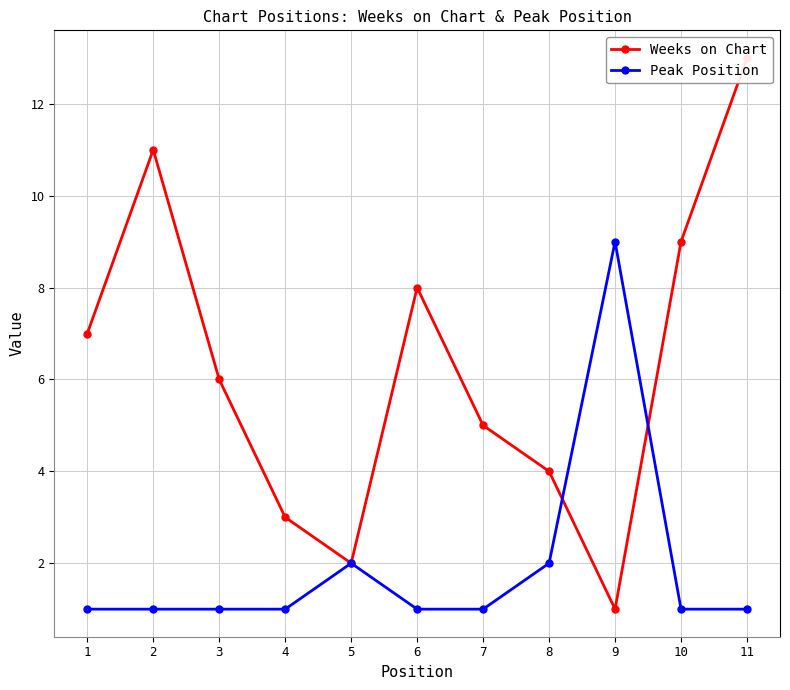

At which category does Weeks on Chart reach its first local peak?

2